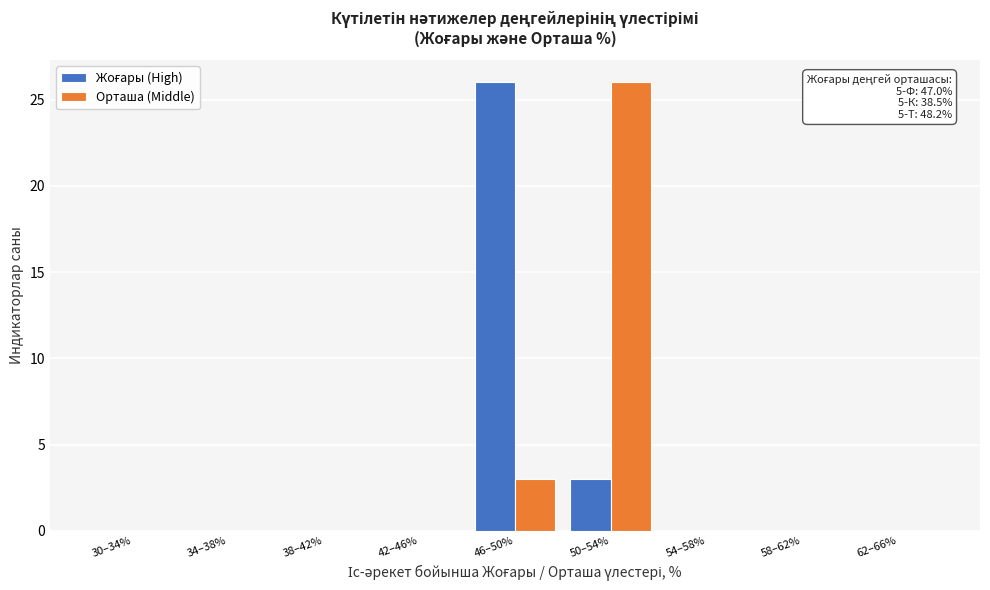

True or false: Орташа (Middle) has a value of 0 at 42–46%.

True